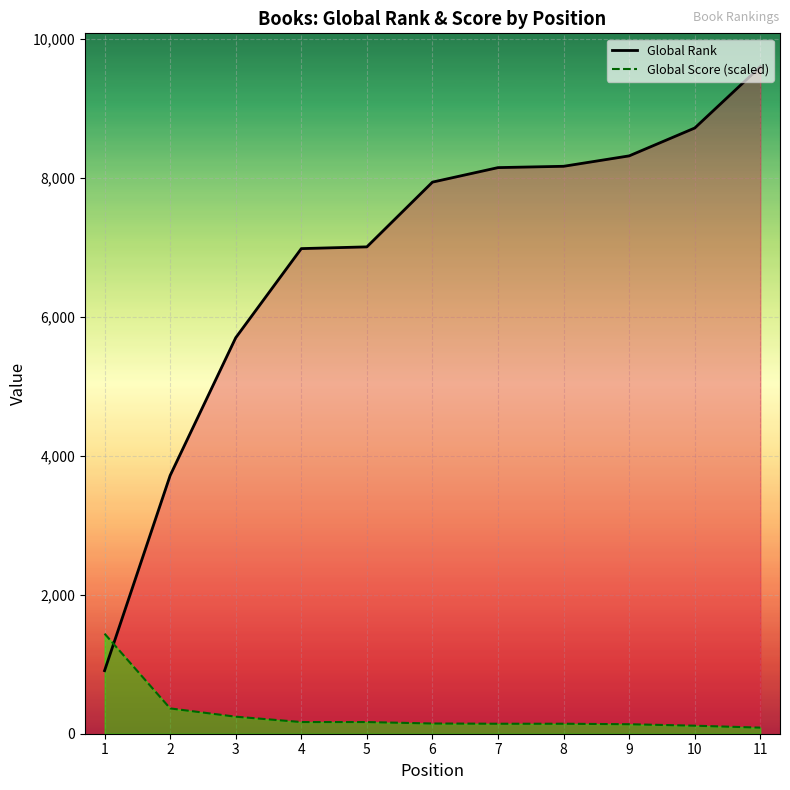

Between 2 and 8, which series saw the biggest shift?

Global Rank